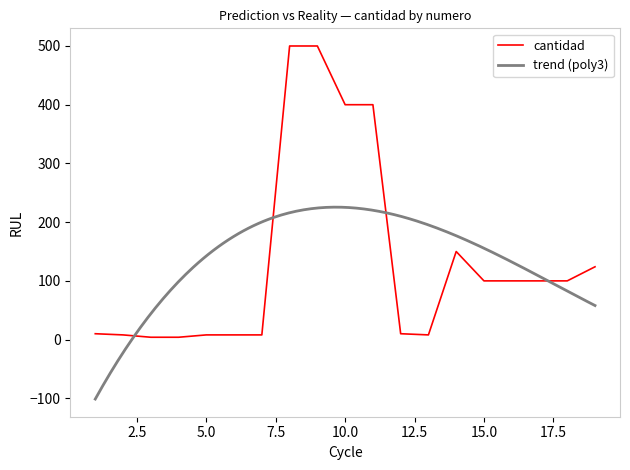

What is the difference between the maximum and minimum values?

496